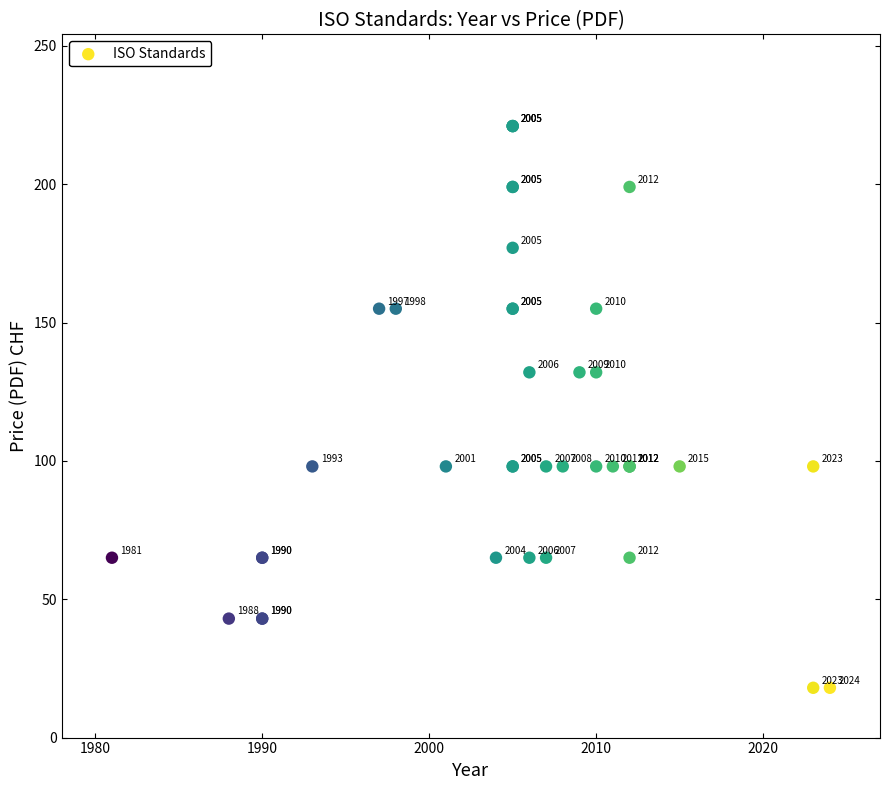

What Y value in the scatter plot is closest to 119?

132